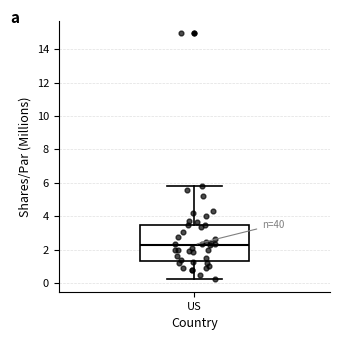

Read this box plot against the y-axis: the position of the median line, the range covered by the box, and the ends of both whiskers. The values are not printed on the chart, so give them approximately, as read against the axis.

median 2.4, box 1.4 to 3.4, whiskers 0.2 to 5.8